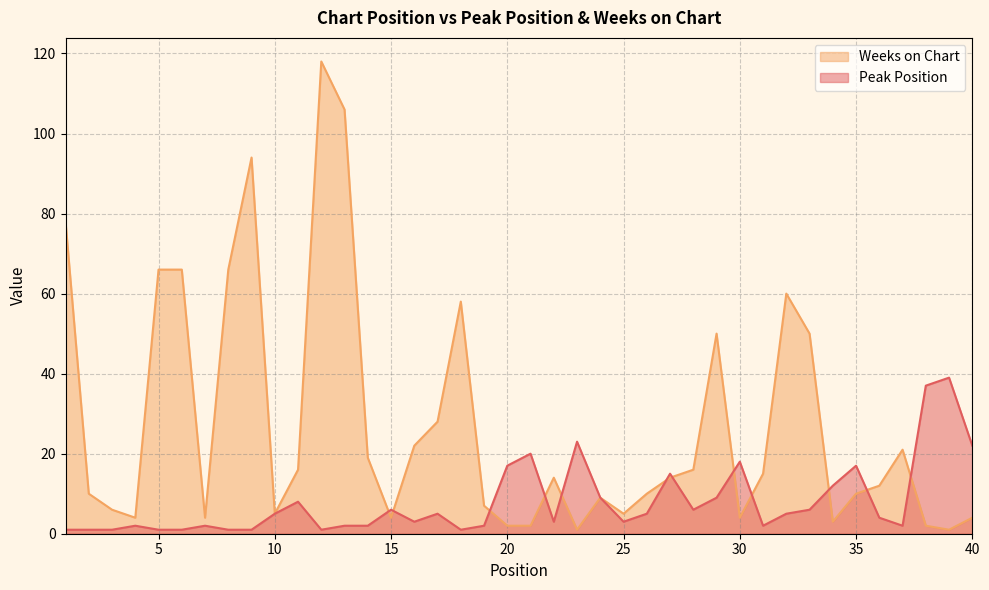

Which has a higher value, 1 or 25?

25